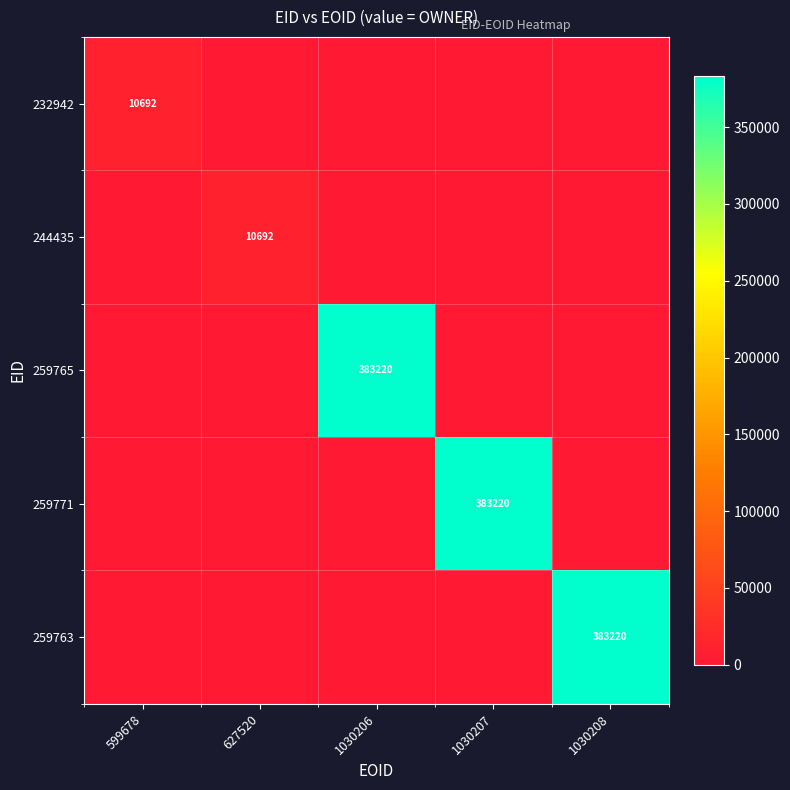

What is the average value of the 232942 series?

2138